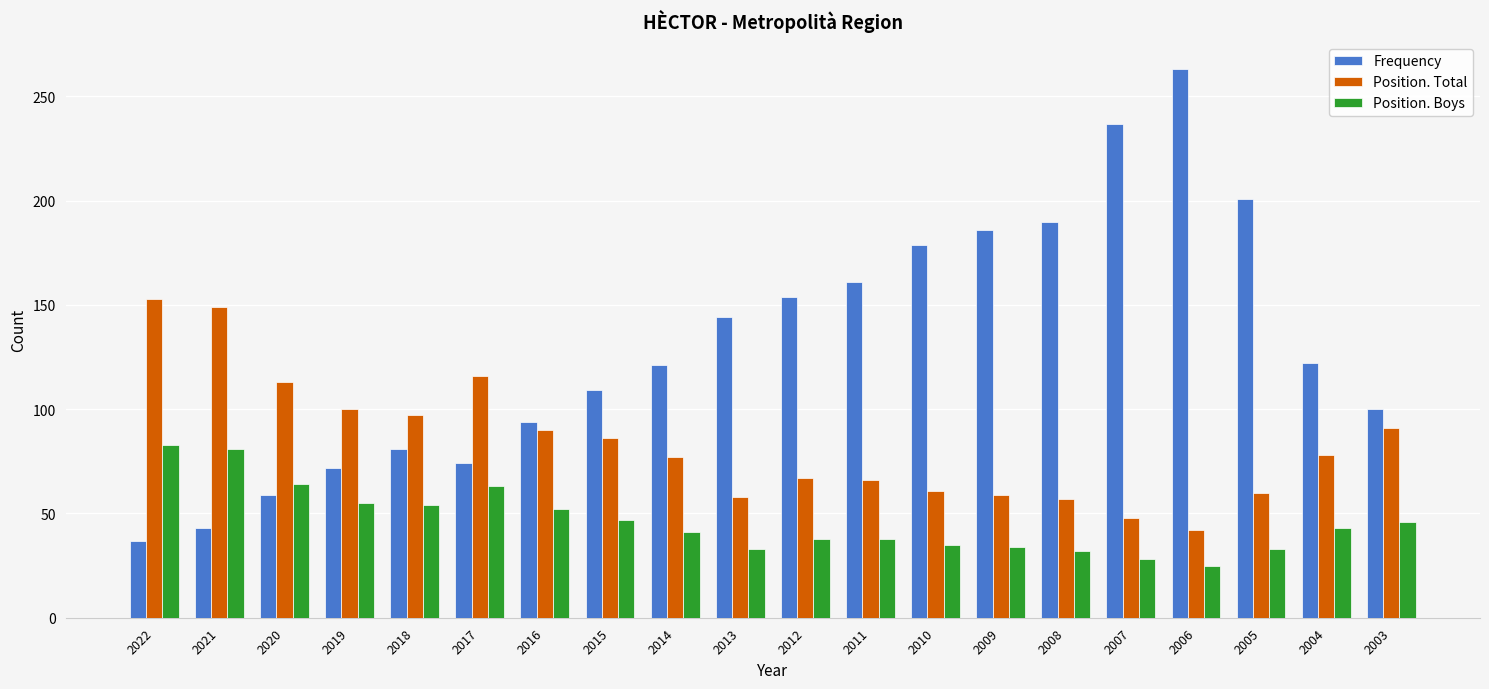

Which series changed the most between 2005 and 2003?

Frequency